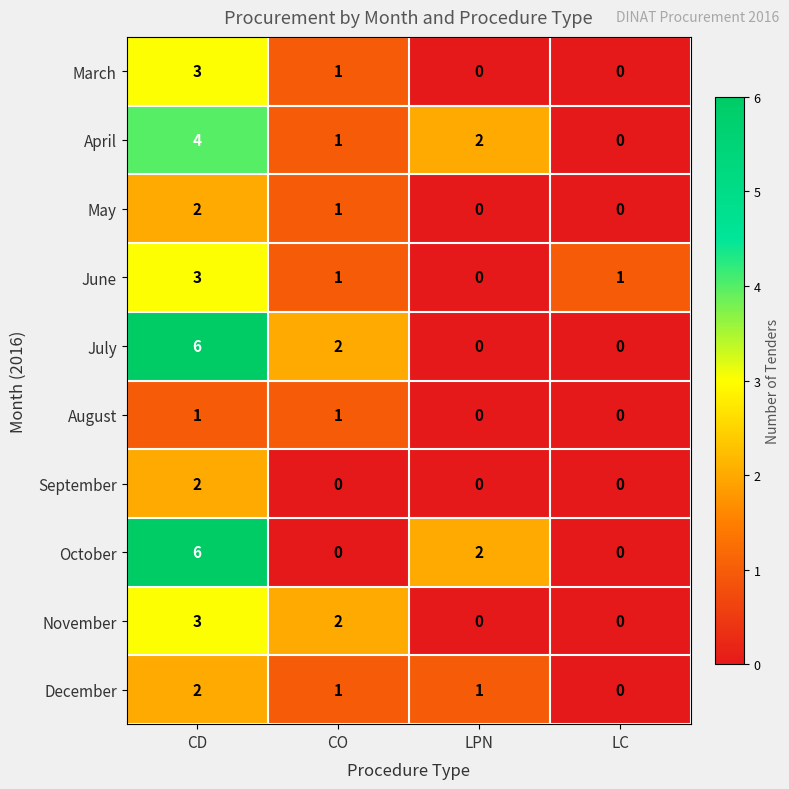

At which category is the sum across all series the highest?

CD